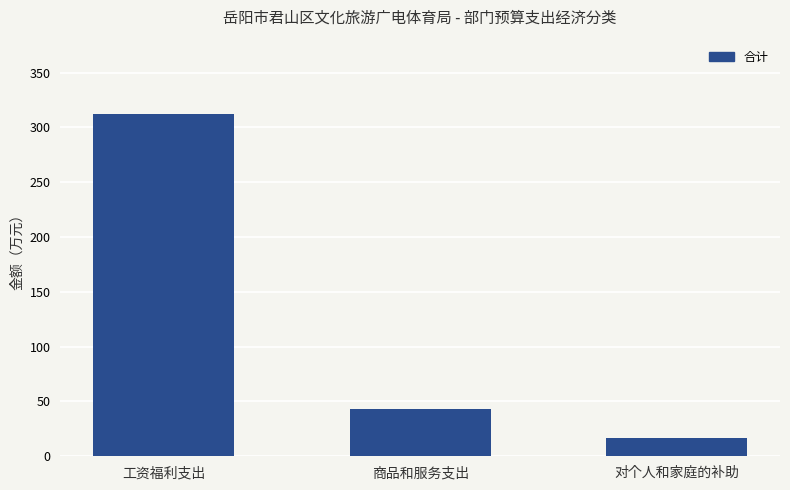

Reading left to right, extract all data points from this chart.

工资福利支出=312.4	商品和服务支出=42.7	对个人和家庭的补助=16.2